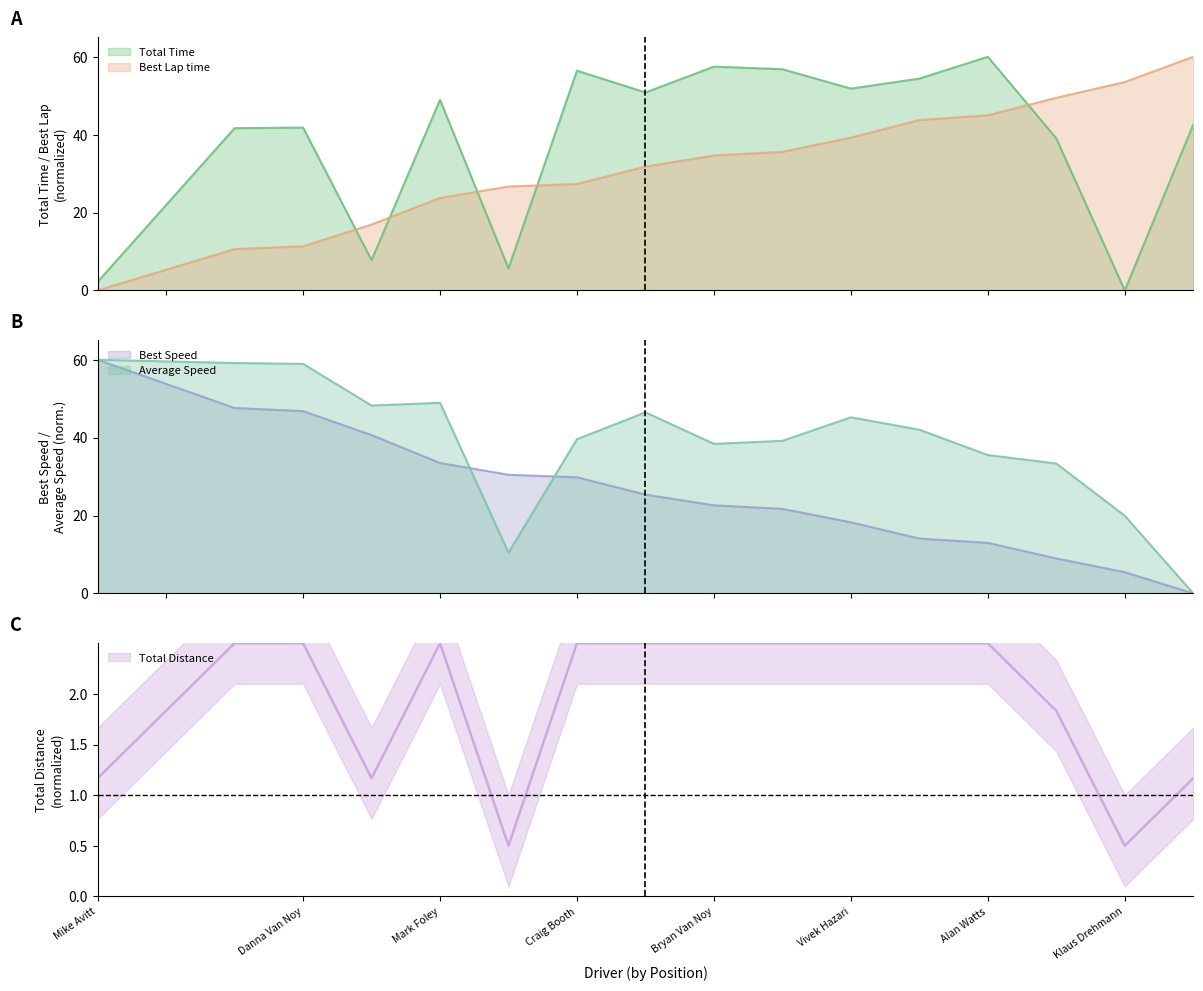

What position from the left is Mark Foley?

5